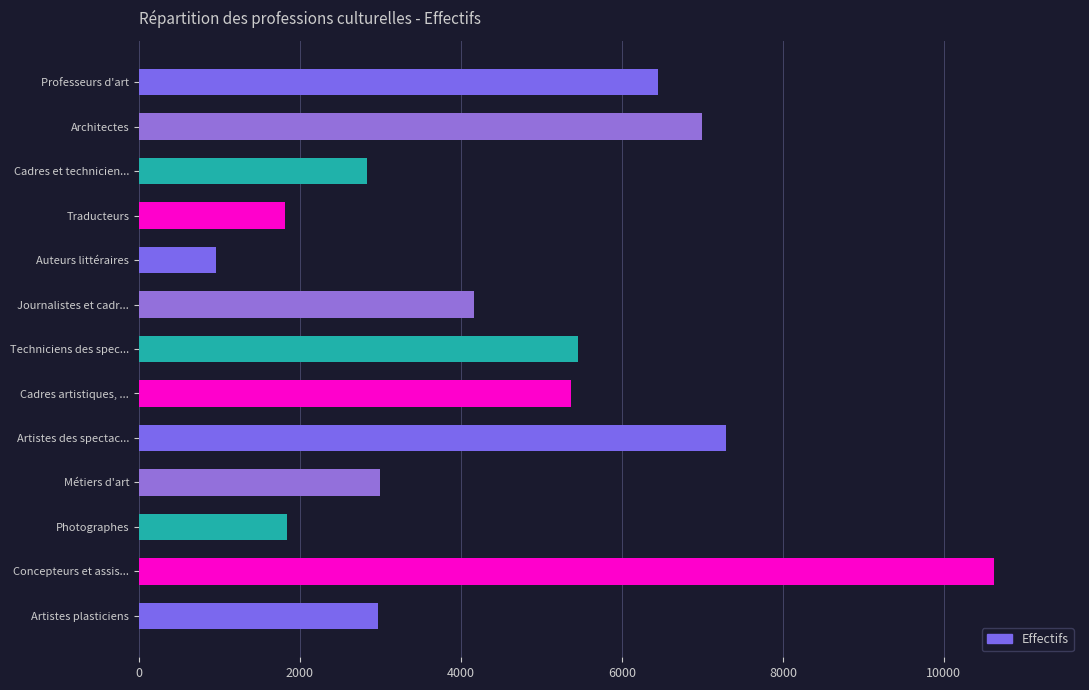

What is the change in value from Journalistes et cadr... to Auteurs littéraires?

-3204.6